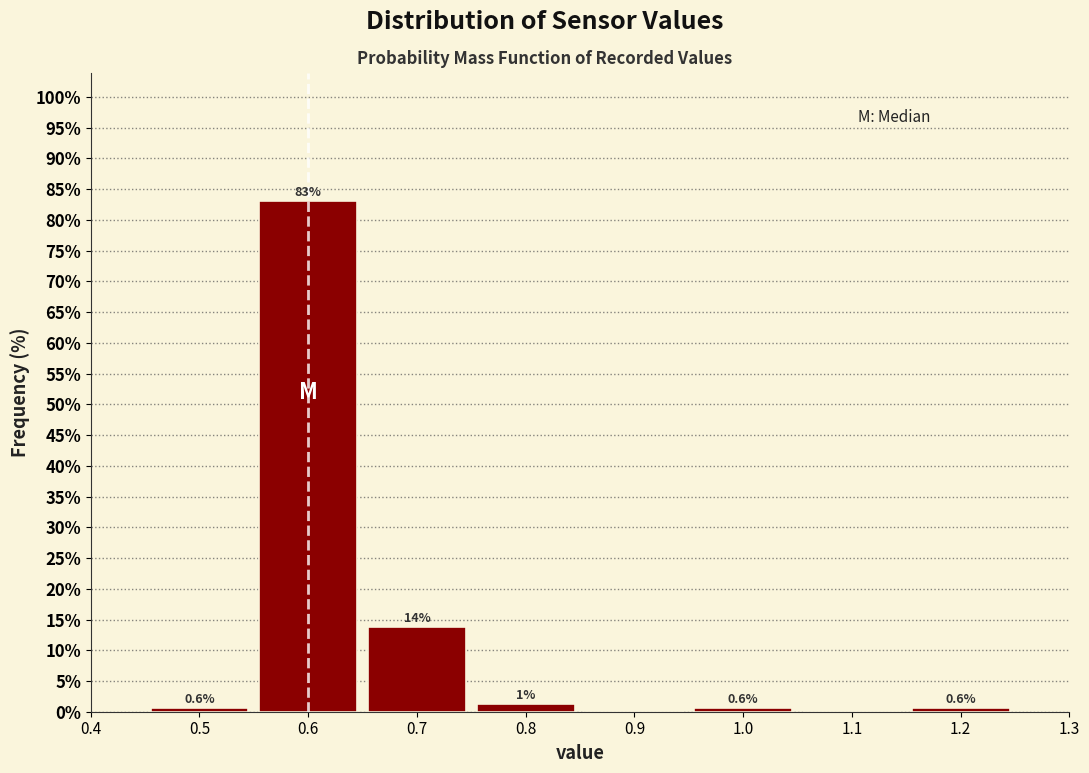

Which range on the x-axis has the tallest bar?

0.55 to 0.65